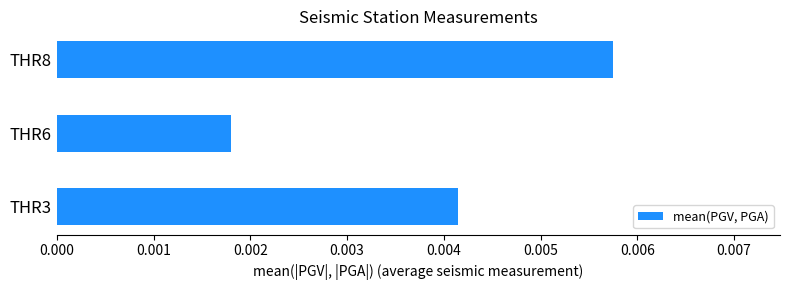

List the labels in order of value, smallest first.

THR6, THR3, THR8